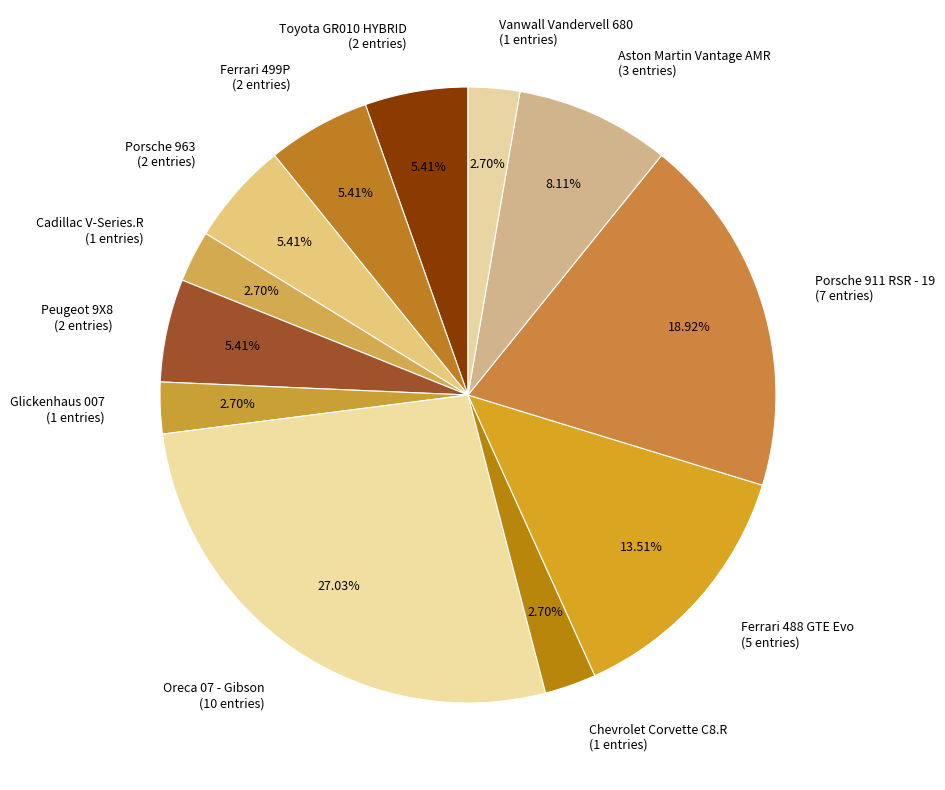

What percentage is the Vanwall Vandervell 680 slice, to the nearest percent?

3%